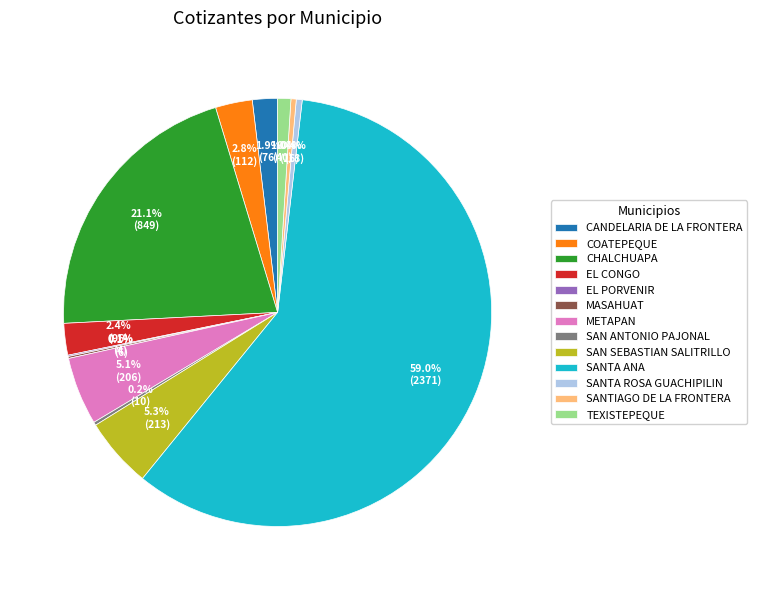

Does any single category account for the majority?

Yes